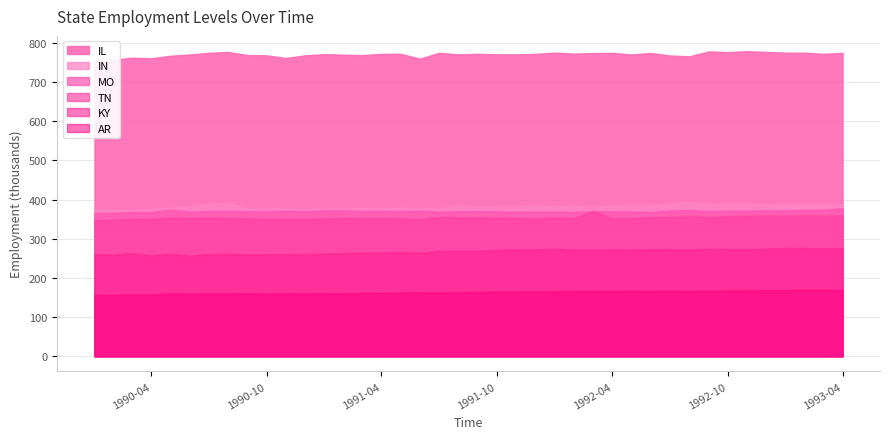

At which category does IN reach its first local valley?

1990-02